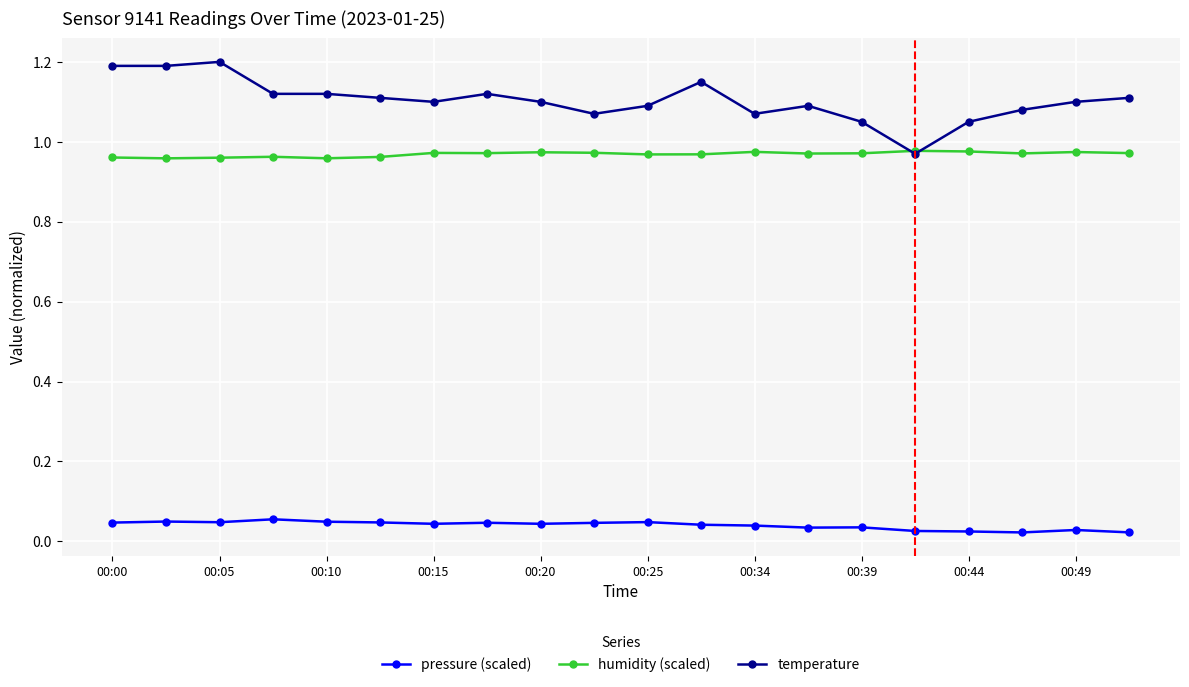

How many humidity (scaled) values are between 0 and 1?

20